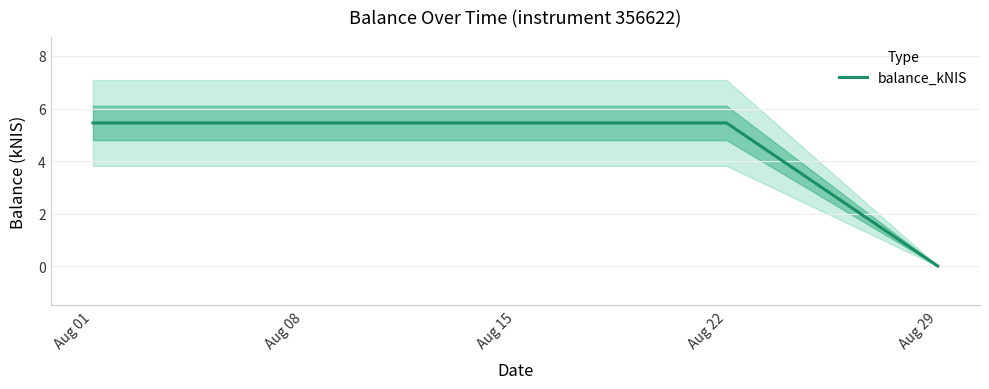

What is the value of the 4th point from the left?

5.5